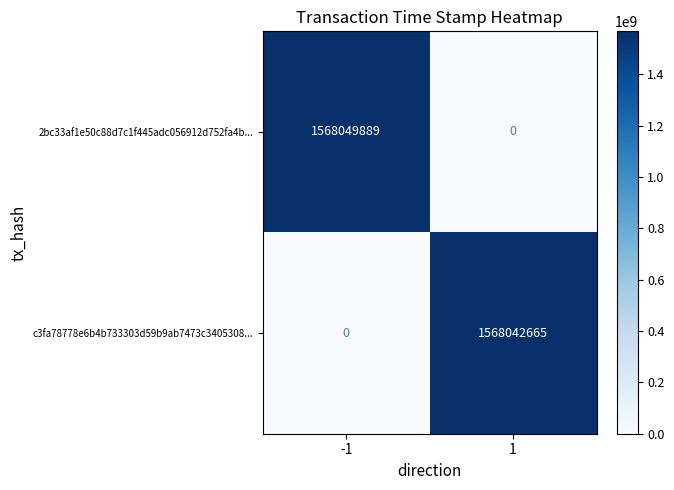

Reading right to left, extract all data points from this chart.

2bc33af1e50c88d7c1f445adc056912d752fa4b...: 1=0	-1=1568049889
c3fa78778e6b4b733303d59b9ab7473c3405308...: 1=1568042665	-1=0